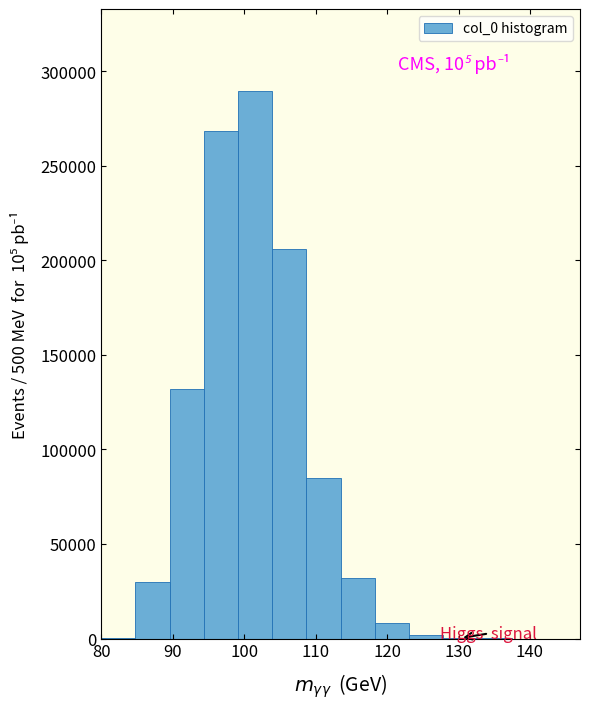

Which range on the x-axis has the tallest bar?

99 to 104